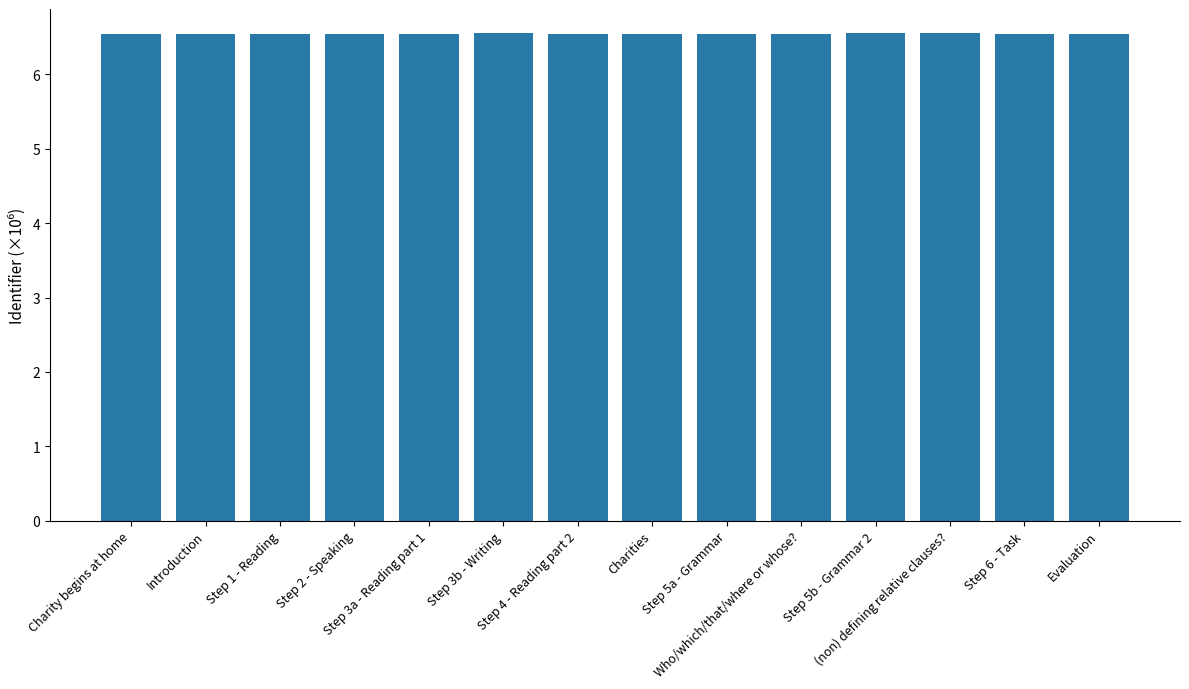

Is it true that the value at Step 4 - Reading part 2 is 6.5?

True